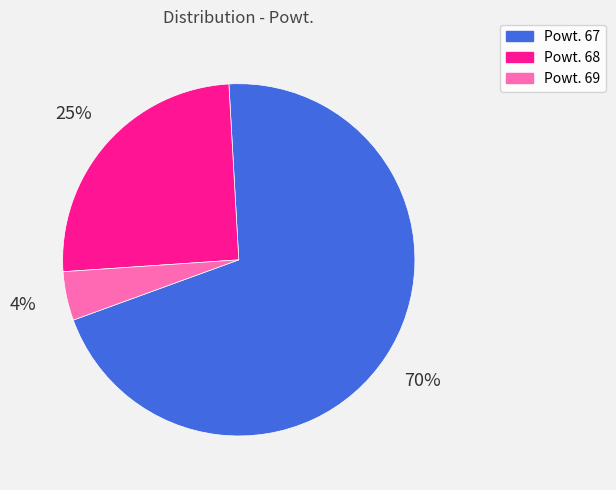

To the nearest percent, what is the average slice percentage?

33%